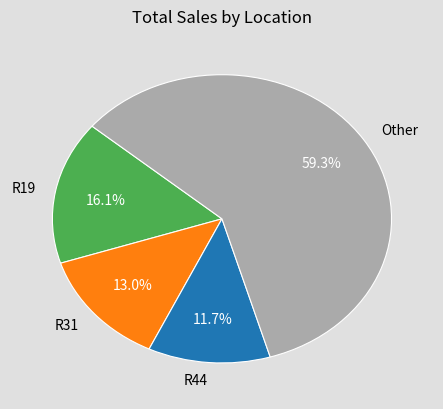

Does R19 represent more than half of the total?

No